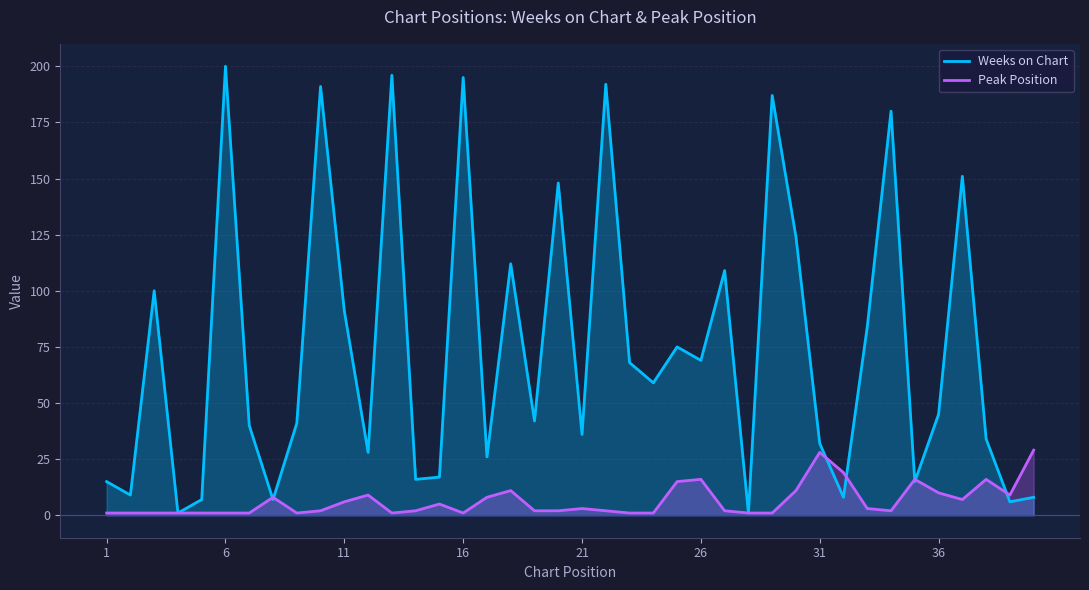

Reading left to right, list all the values displayed in this chart.

Weeks on Chart: 15	9	100	1	7	200	40	7	41	191	91	28	196	16	17	195	26	112	42	148	36	192	68	59	75	69	109	1	187	124	32	8	84	180	15	45	151	34	6	8
Peak Position: 1	1	1	1	1	1	1	8	1	2	6	9	1	2	5	1	8	11	2	2	3	2	1	1	15	16	2	1	1	11	28	19	3	2	16	10	7	16	9	29